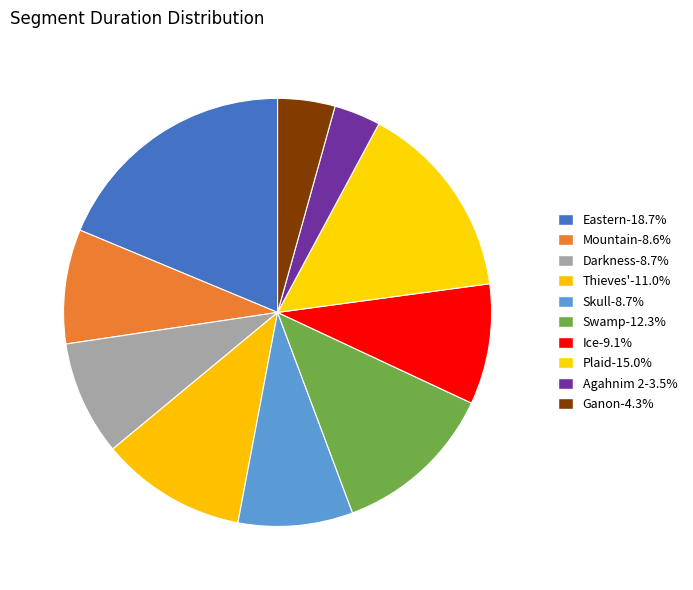

To the nearest percent, what portion does Darkness represent?

9%